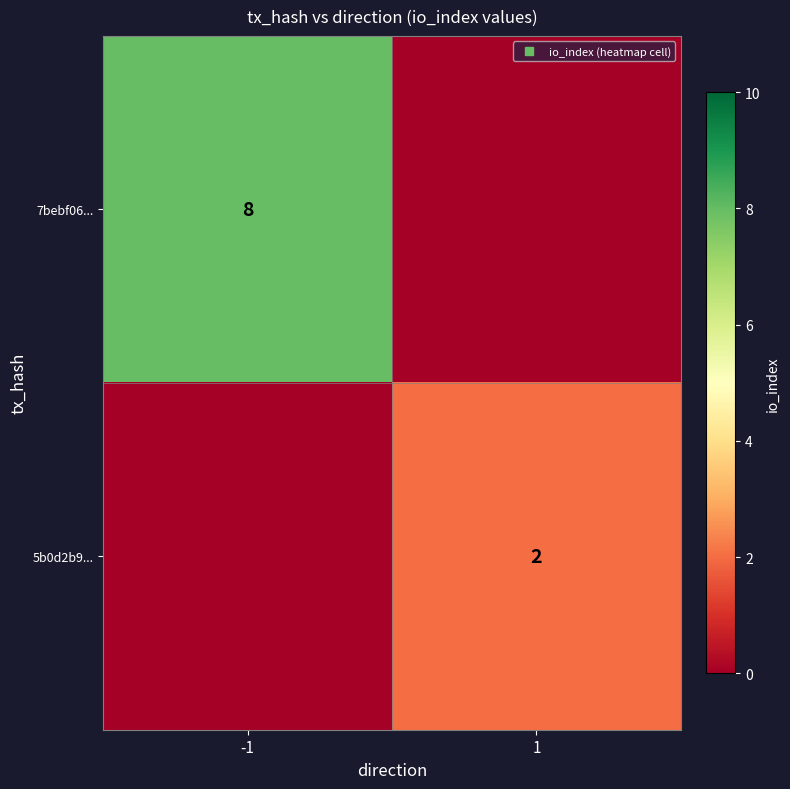

At 1, list the series in order from largest to smallest.

5b0d2b9..., 7bebf06...